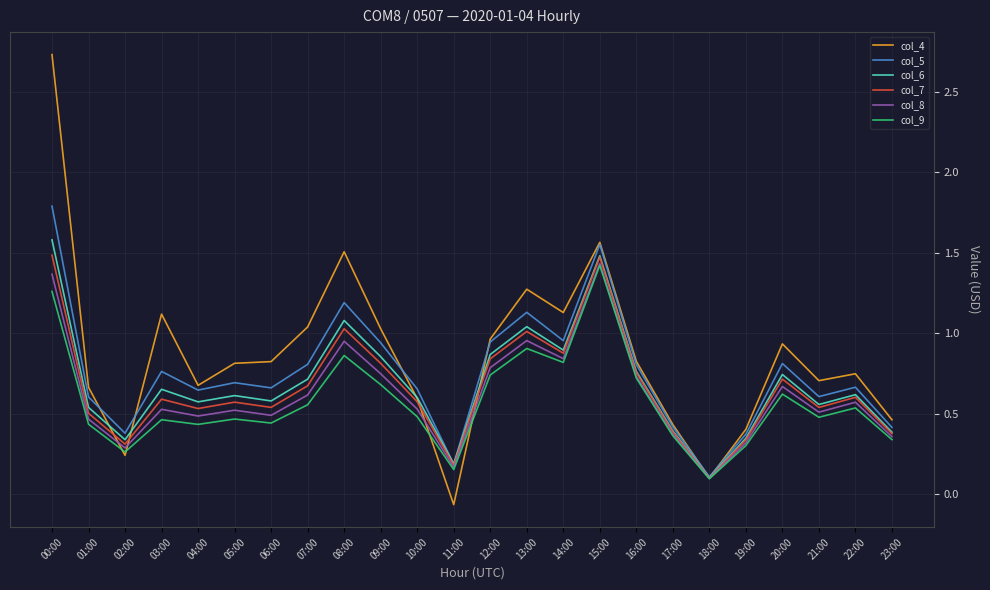

Where is the first local minimum for col_6?

02:00